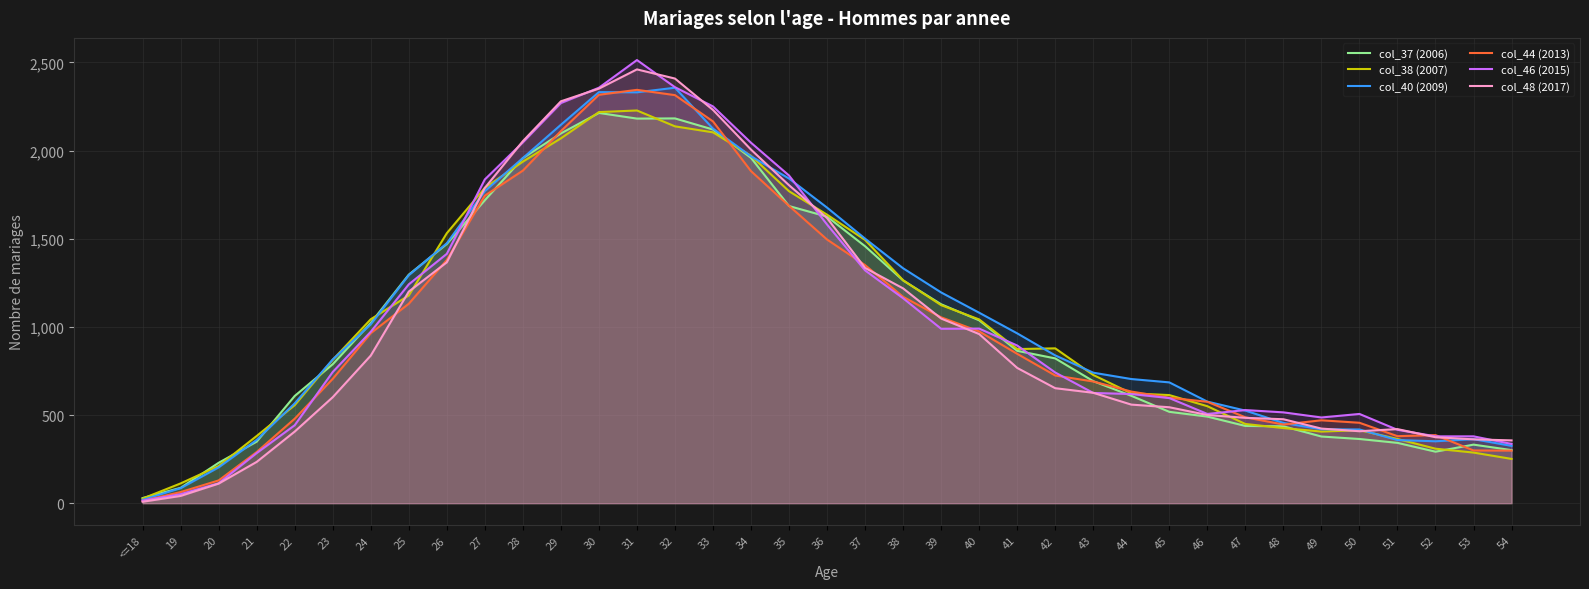

What is the label of the 34th point from the left?

51